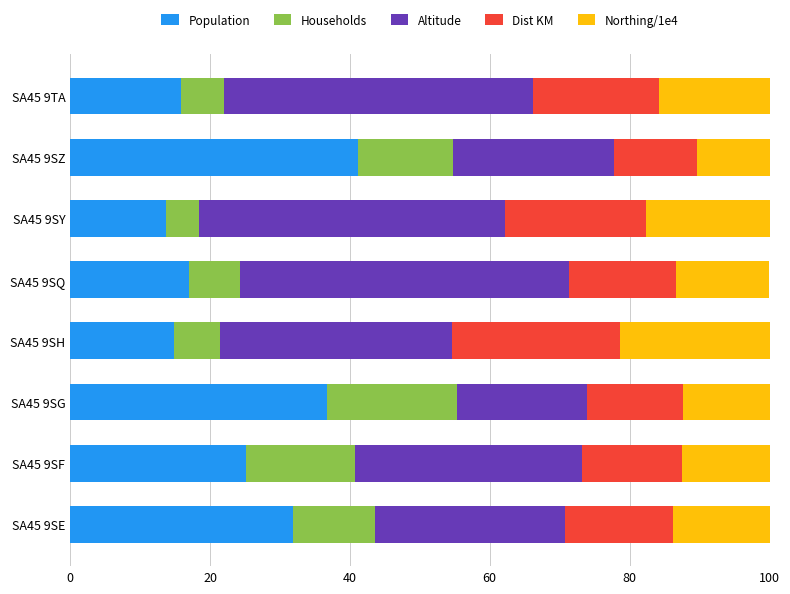

How many data points does each series have?

8